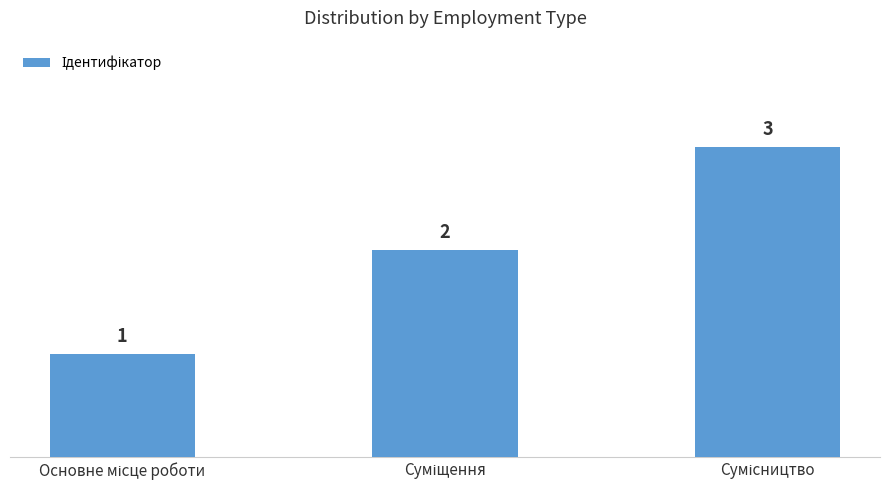

Are the bars horizontal?

No